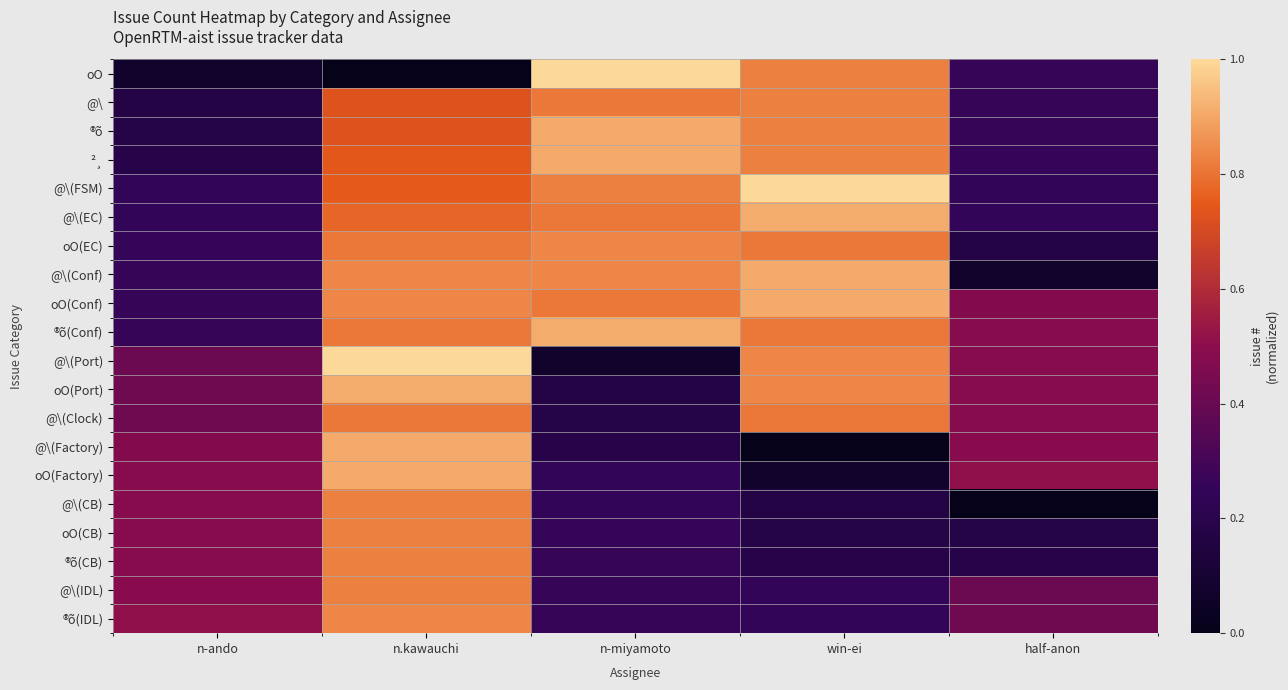

Reading right to left, what are all the values shown in this chart?

oO: half-anon=0.3	win-ei=0.8	n-miyamoto=1.0	n.kawauchi=0.0	n-ando=0.1
@\: half-anon=0.3	win-ei=0.8	n-miyamoto=0.8	n.kawauchi=0.7	n-ando=0.2
®õ: half-anon=0.3	win-ei=0.8	n-miyamoto=0.9	n.kawauchi=0.7	n-ando=0.2
²¸: half-anon=0.3	win-ei=0.8	n-miyamoto=0.9	n.kawauchi=0.7	n-ando=0.2
@\(FSM): half-anon=0.3	win-ei=1.0	n-miyamoto=0.8	n.kawauchi=0.8	n-ando=0.2
@\(EC): half-anon=0.2	win-ei=0.9	n-miyamoto=0.8	n.kawauchi=0.8	n-ando=0.3
oO(EC): half-anon=0.2	win-ei=0.8	n-miyamoto=0.8	n.kawauchi=0.8	n-ando=0.3
@\(Conf): half-anon=0.1	win-ei=0.9	n-miyamoto=0.8	n.kawauchi=0.8	n-ando=0.3
oO(Conf): half-anon=0.5	win-ei=0.9	n-miyamoto=0.8	n.kawauchi=0.8	n-ando=0.3
®õ(Conf): half-anon=0.5	win-ei=0.8	n-miyamoto=0.9	n.kawauchi=0.8	n-ando=0.3
@\(Port): half-anon=0.5	win-ei=0.8	n-miyamoto=0.1	n.kawauchi=1.0	n-ando=0.4
oO(Port): half-anon=0.5	win-ei=0.8	n-miyamoto=0.2	n.kawauchi=0.9	n-ando=0.4
@\(Clock): half-anon=0.5	win-ei=0.8	n-miyamoto=0.2	n.kawauchi=0.8	n-ando=0.4
@\(Factory): half-anon=0.5	win-ei=0.0	n-miyamoto=0.2	n.kawauchi=0.9	n-ando=0.5
oO(Factory): half-anon=0.5	win-ei=0.1	n-miyamoto=0.2	n.kawauchi=0.9	n-ando=0.5
@\(CB): half-anon=0.0	win-ei=0.2	n-miyamoto=0.3	n.kawauchi=0.8	n-ando=0.5
oO(CB): half-anon=0.2	win-ei=0.2	n-miyamoto=0.3	n.kawauchi=0.8	n-ando=0.5
®õ(CB): half-anon=0.2	win-ei=0.2	n-miyamoto=0.3	n.kawauchi=0.8	n-ando=0.5
@\(IDL): half-anon=0.4	win-ei=0.2	n-miyamoto=0.3	n.kawauchi=0.8	n-ando=0.5
®õ(IDL): half-anon=0.4	win-ei=0.3	n-miyamoto=0.3	n.kawauchi=0.8	n-ando=0.5